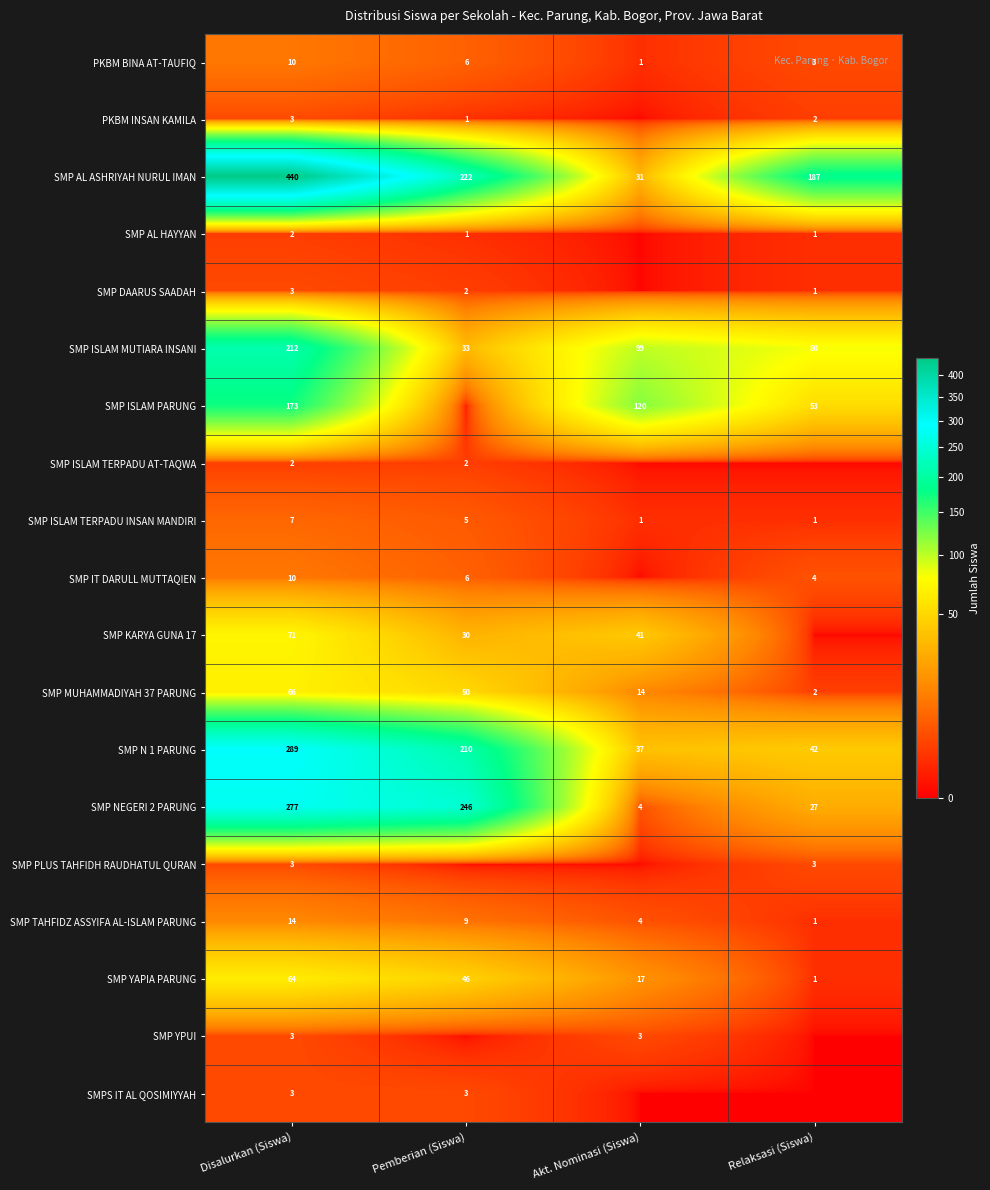

At which category is the sum across all series the highest?

Disalurkan (Siswa)